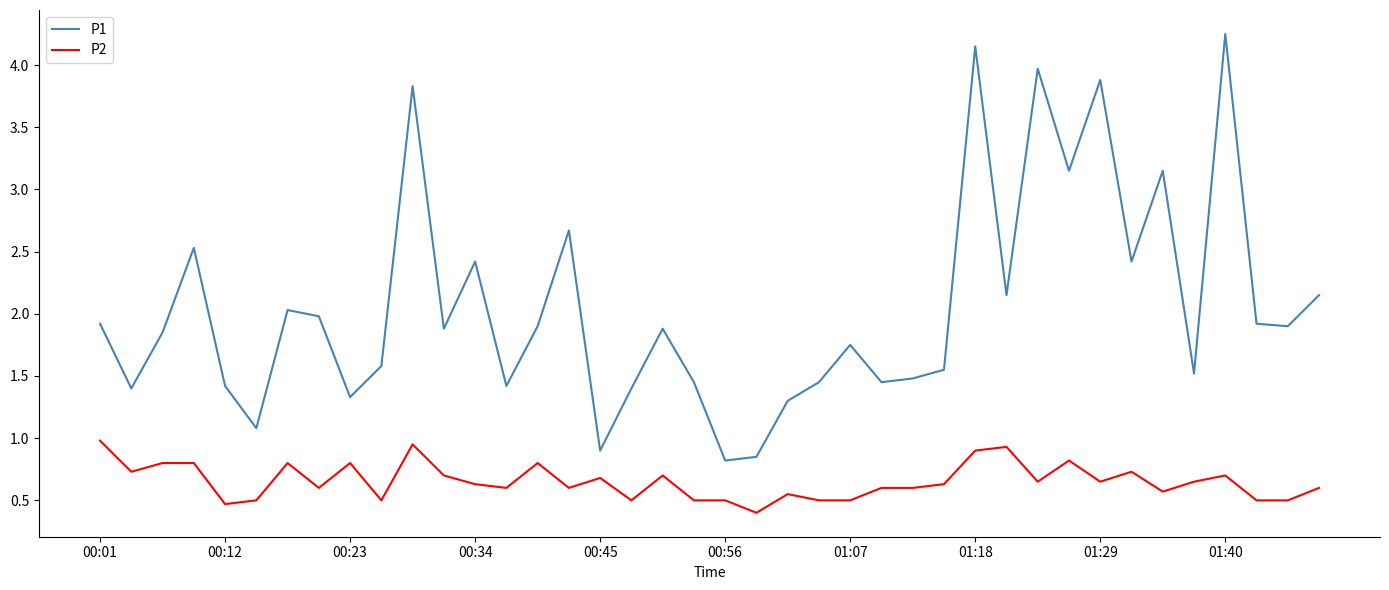

What is the highest value of the P2 series?

1.0